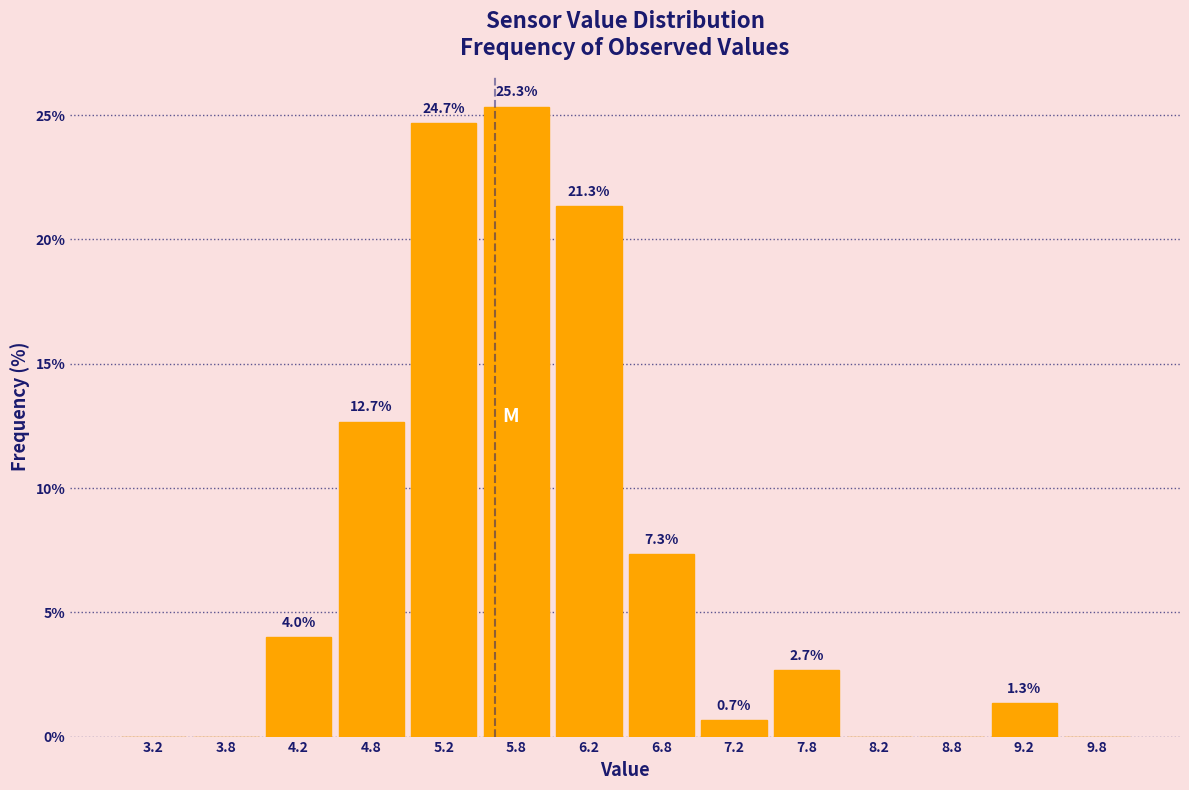

Which range on the x-axis has the tallest bar?

5.5 to 6.0